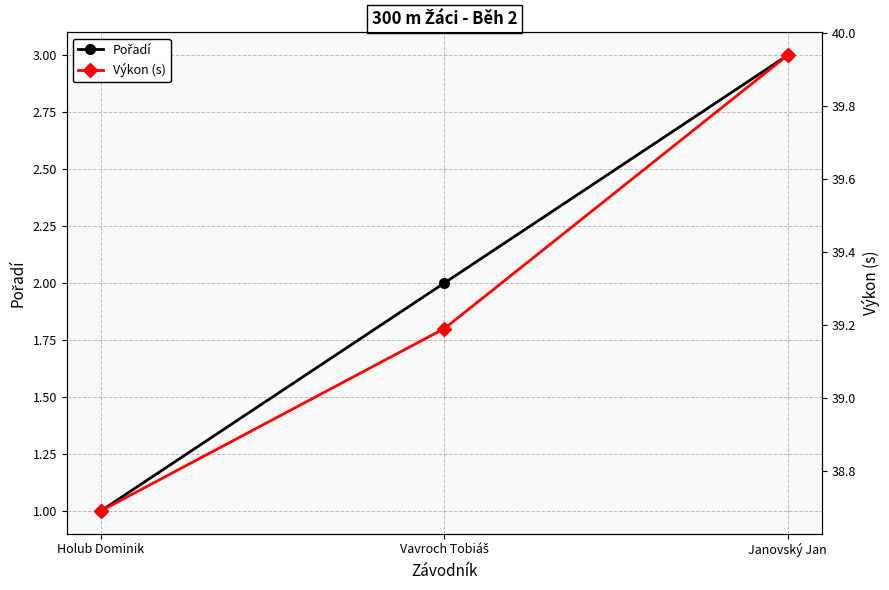

Which label corresponds to the smallest value in the chart?

Holub Dominik